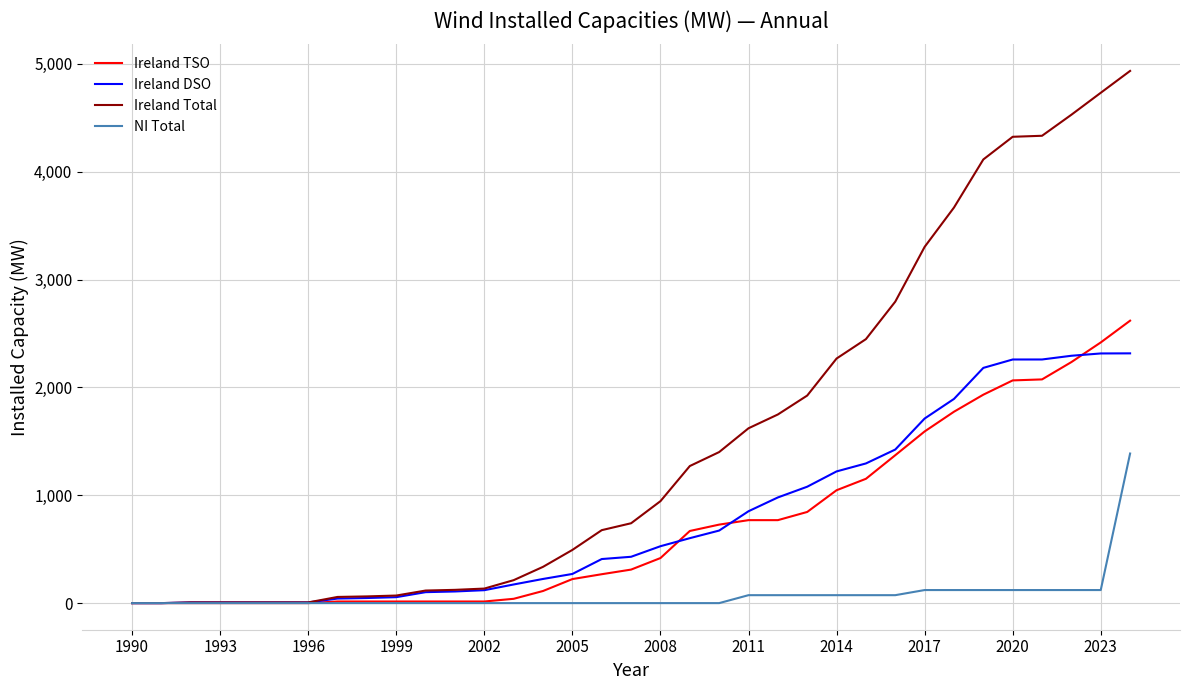

Which series has the largest total across all categories?

Ireland Total